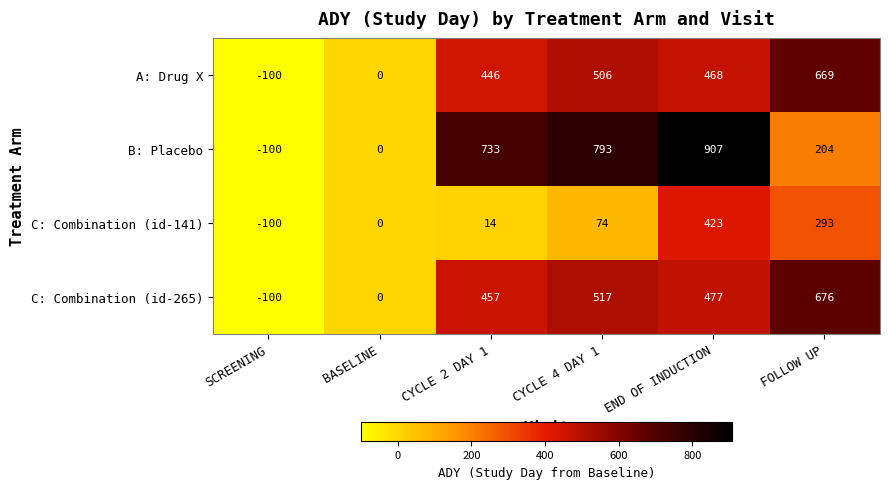

The C: Combination (id-265) series shows 441 at FOLLOW UP. True or false?

False